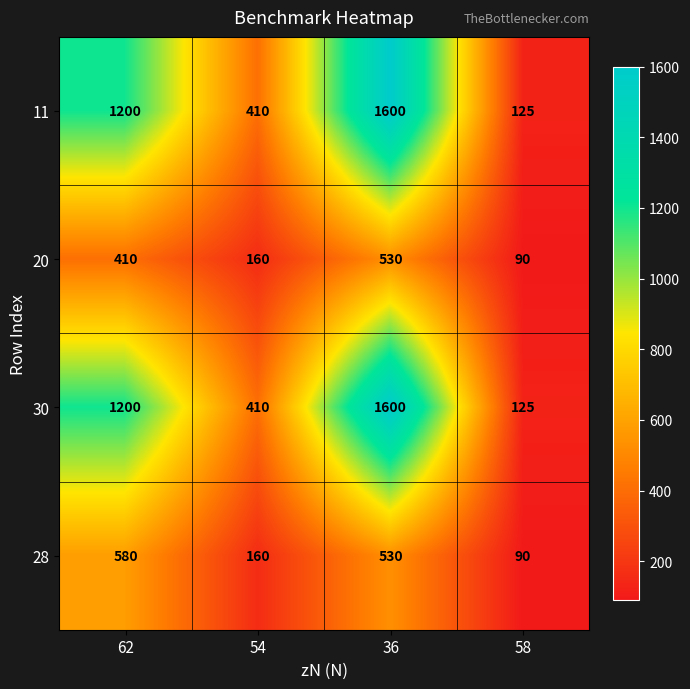

Reading left to right, transcribe all the data shown in this chart.

11: 1200	410	1600	125
20: 410	160	530	90
30: 1200	410	1600	125
28: 580	160	530	90